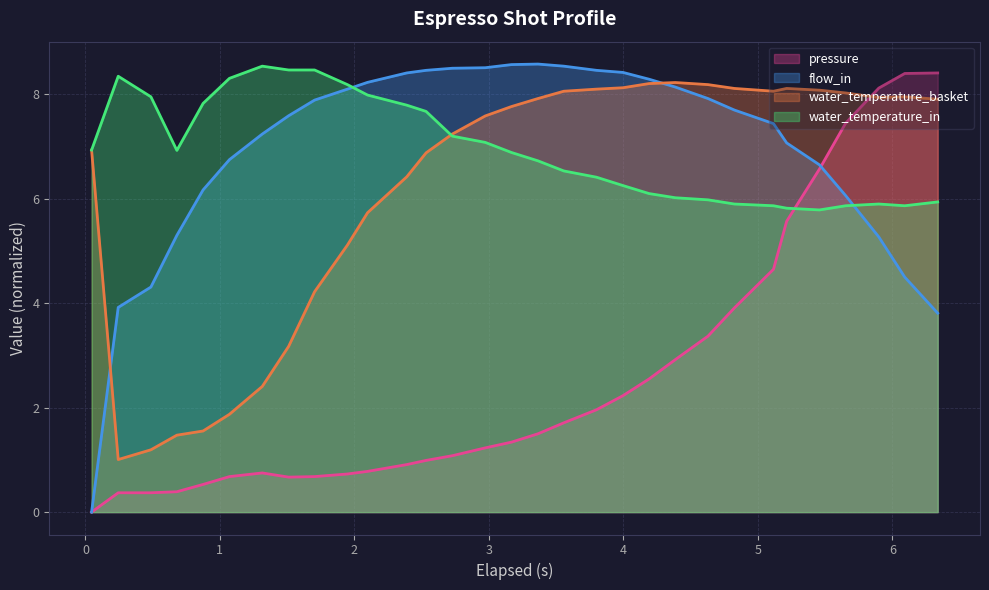

After their last crossing, which series has the higher values: flow_in or water_temperature_in?

water_temperature_in